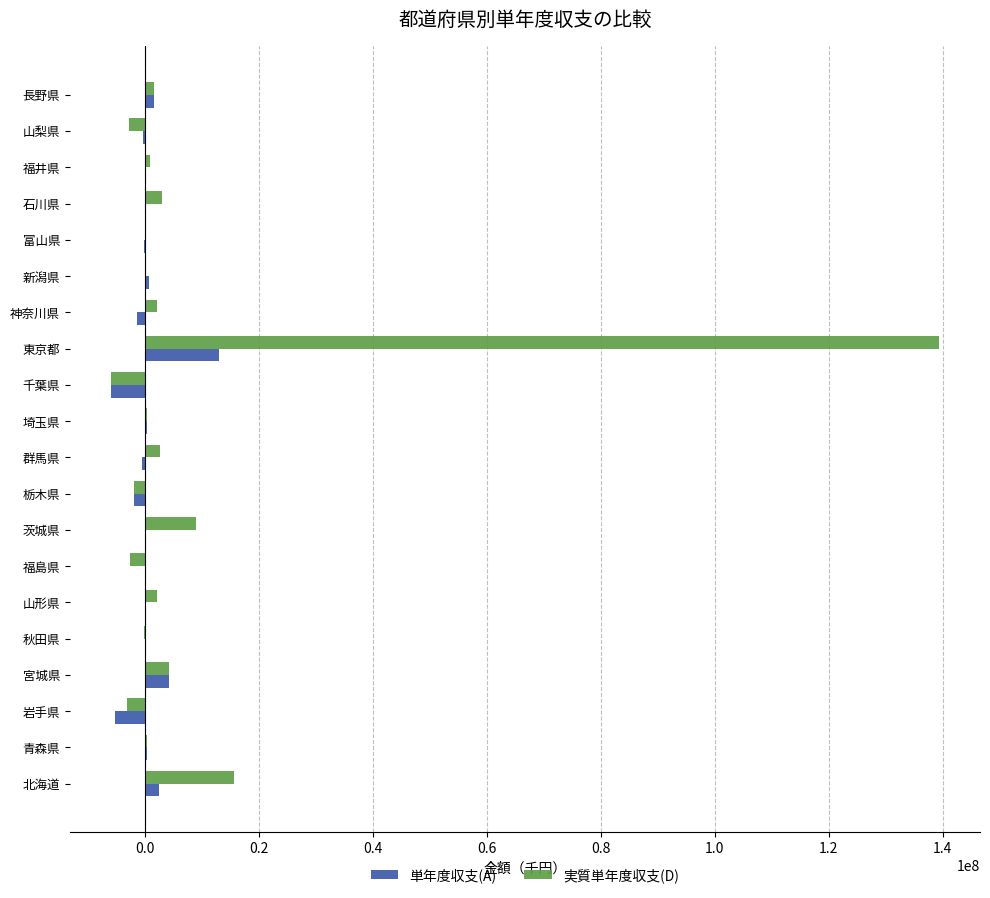

What is the sum of all 実質単年度収支(D) values?

163762489